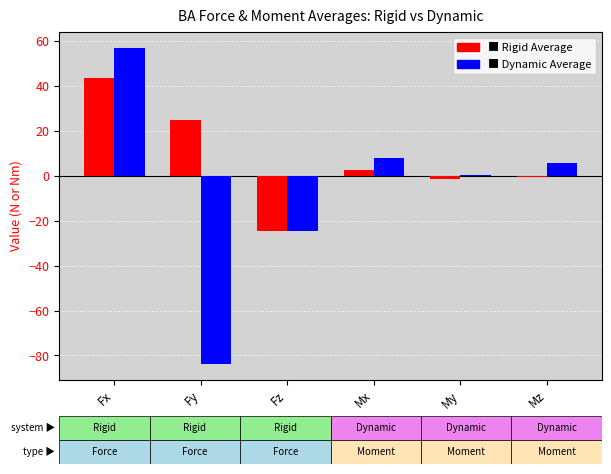

What is the maximum value shown in the chart?

56.8